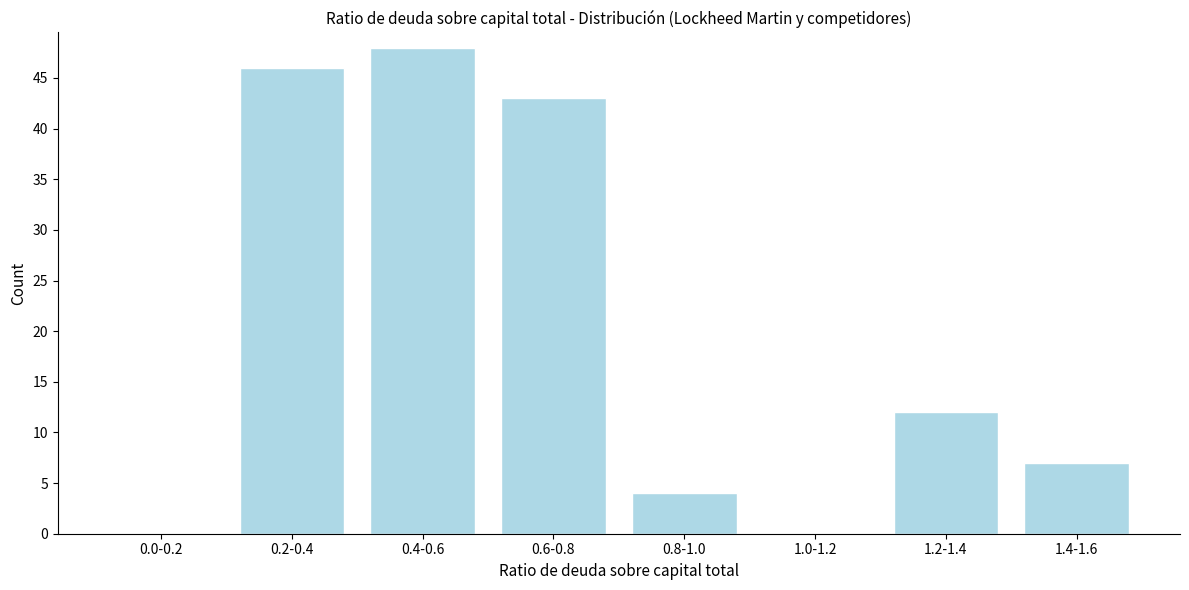

Reading left to right, list all the values displayed in this chart.

0.0-0.2=0	0.2-0.4=46	0.4-0.6=48	0.6-0.8=43	0.8-1.0=4	1.0-1.2=0	1.2-1.4=12	1.4-1.6=7